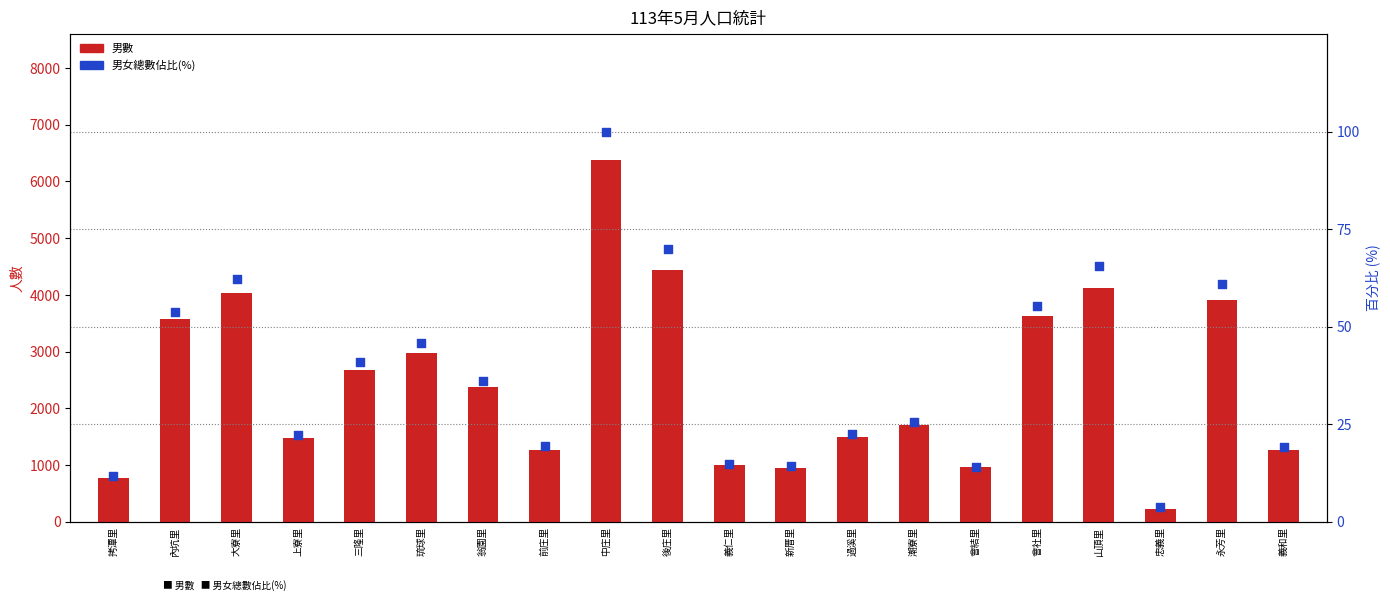

What is the total value across all series at 會結里?

984.1